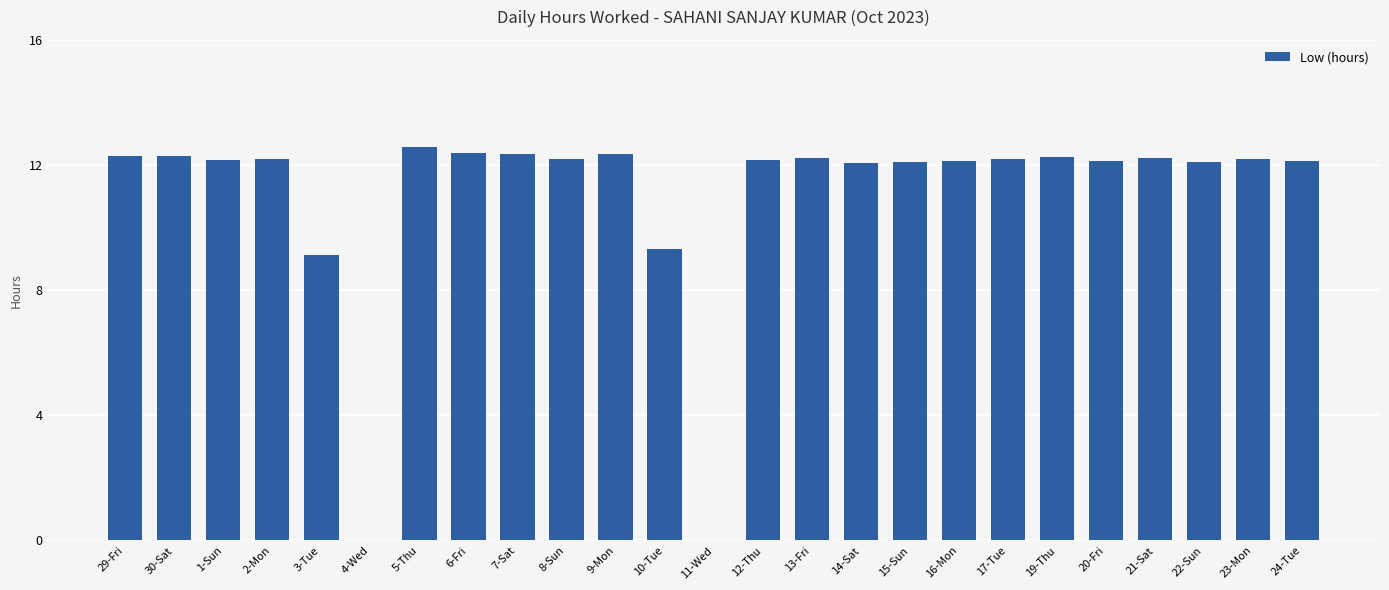

Is it true that the value at 23-Mon is 12.2?

True